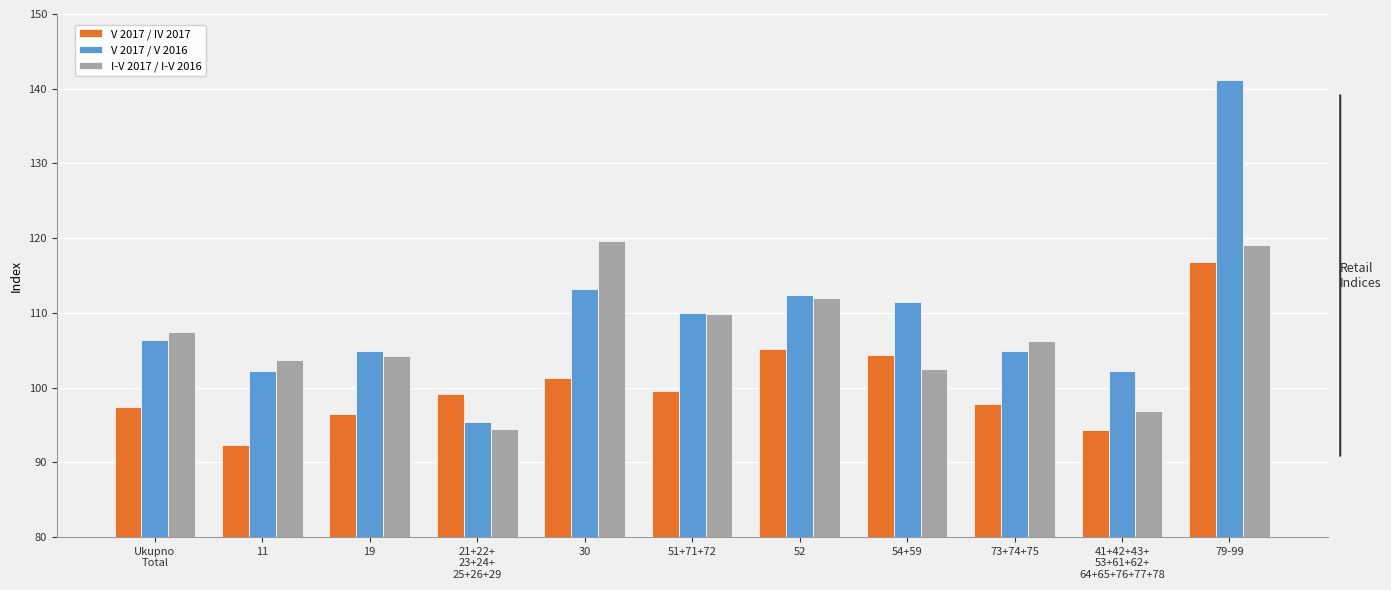

What is the label of the 1st bar from the right?

79-99